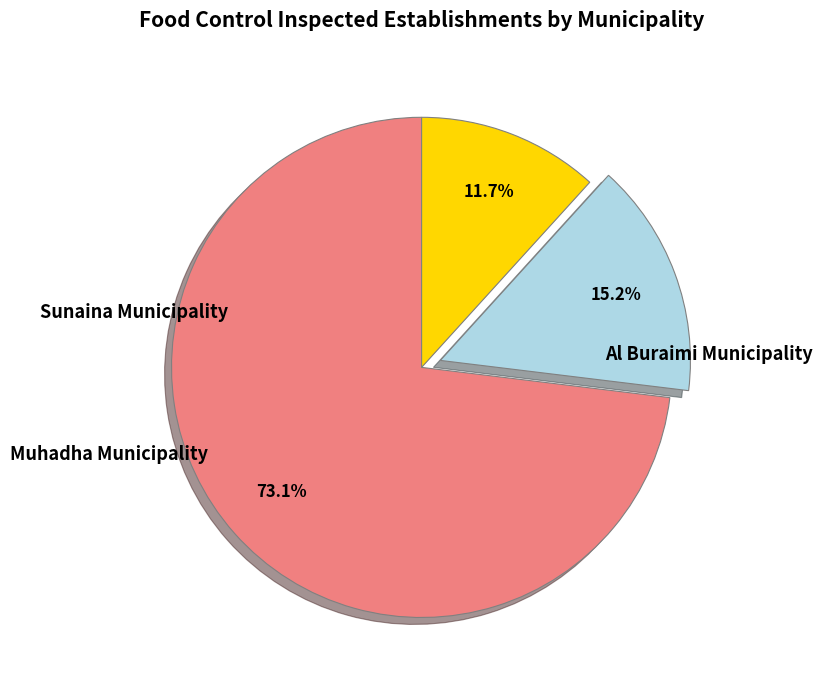

Is there any slice that represents more than half of the pie?

Yes